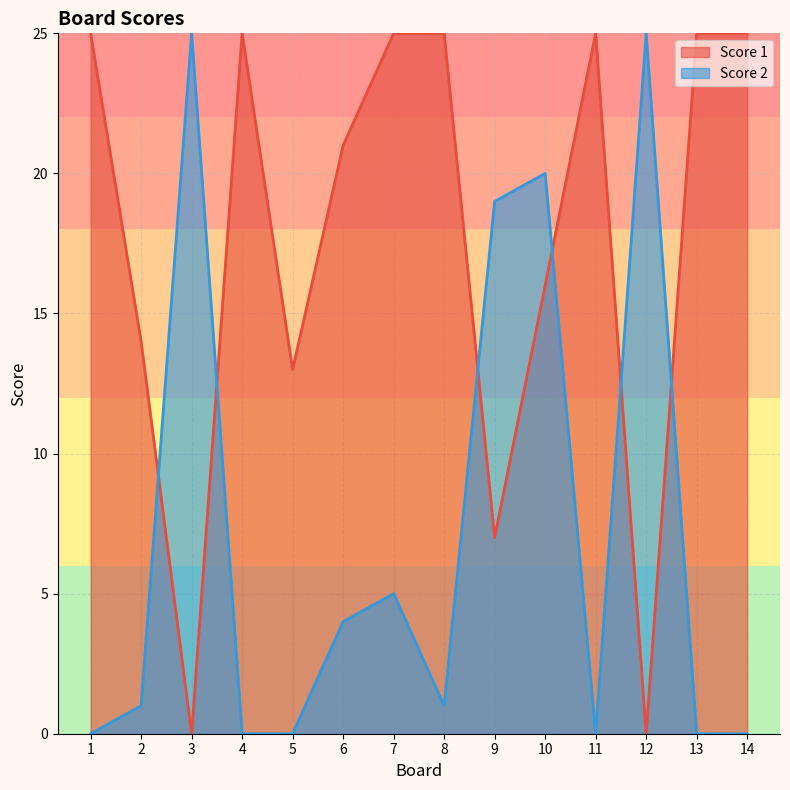

What is the total value across all series at 13?

25